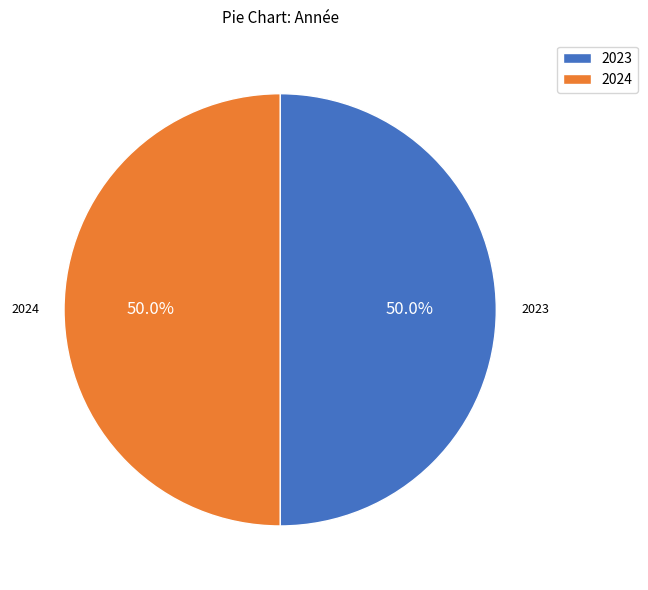

Approximately how many times larger is the value at 2023 compared to 2024?

1.0